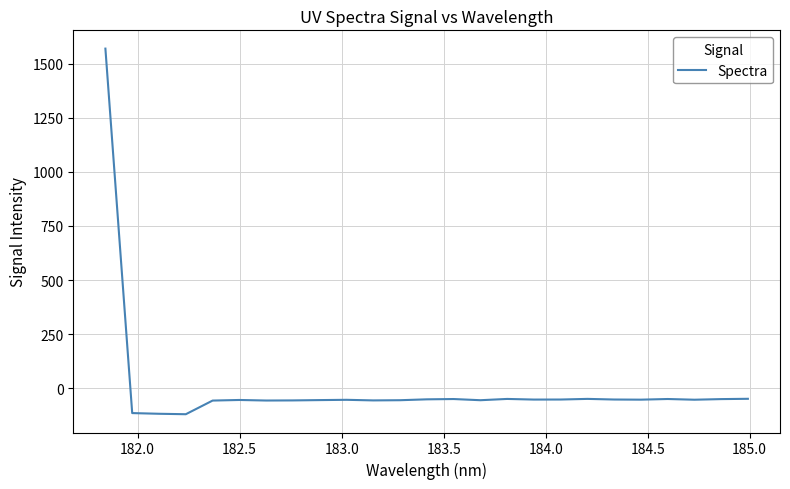

What is the difference between the maximum and minimum values?

1688.9